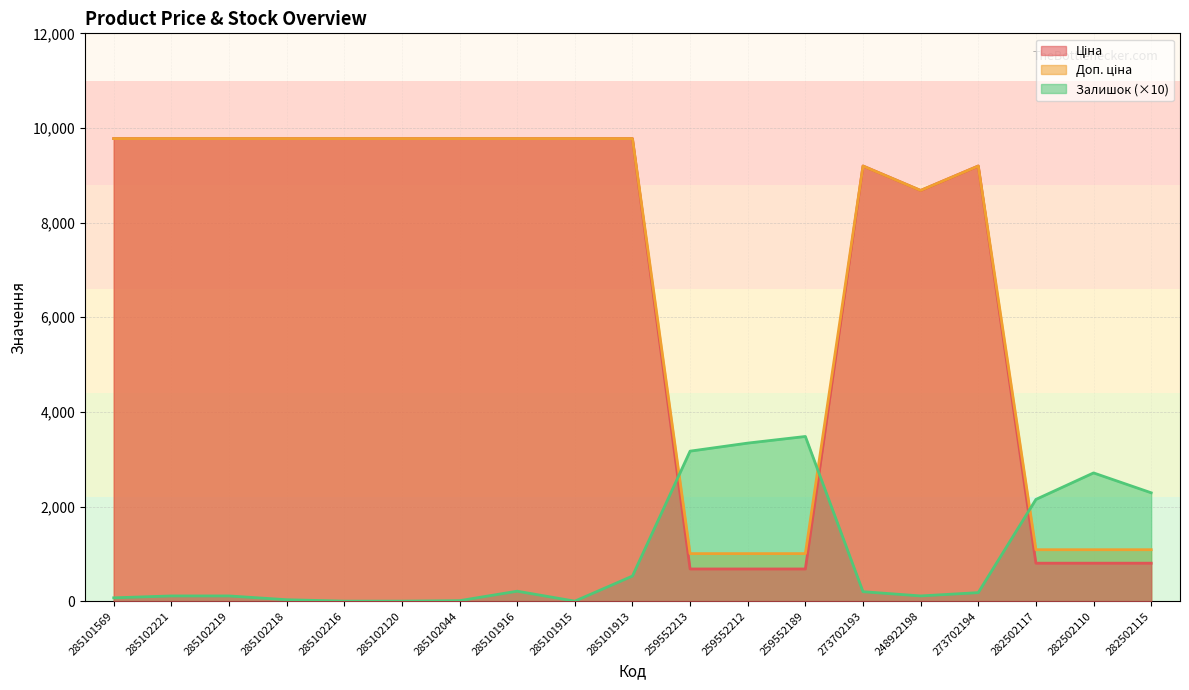

Which category has the lowest value in the Ціна series?

259552213